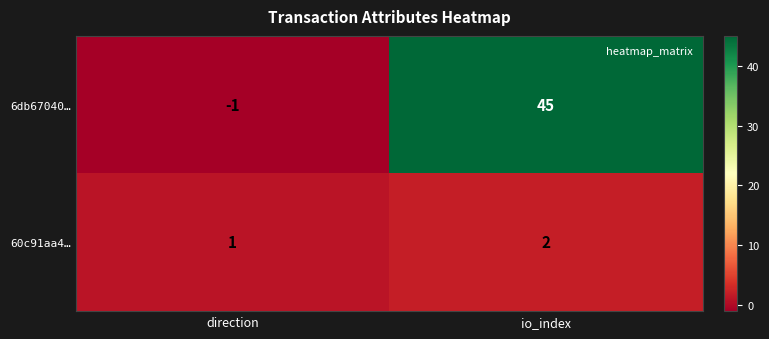

What is the difference between the 6db67040… values at direction and io_index?

46